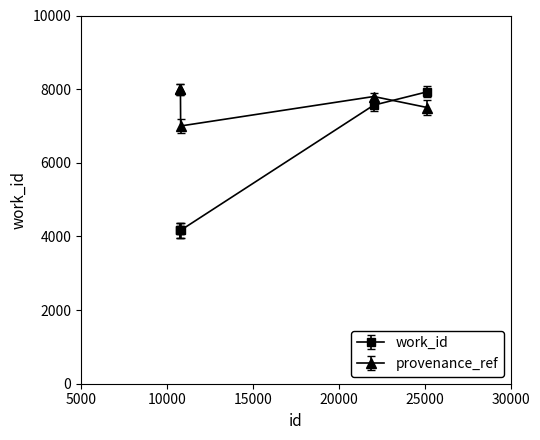

What is the maximum value for provenance_ref?

8000